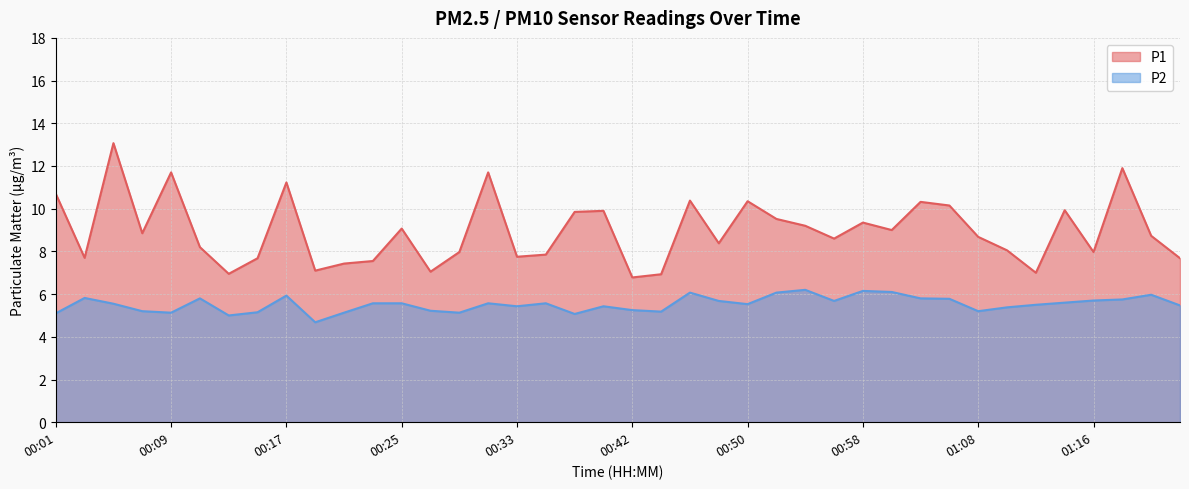

True or false: P2 has more than 2 interior local peaks.

True